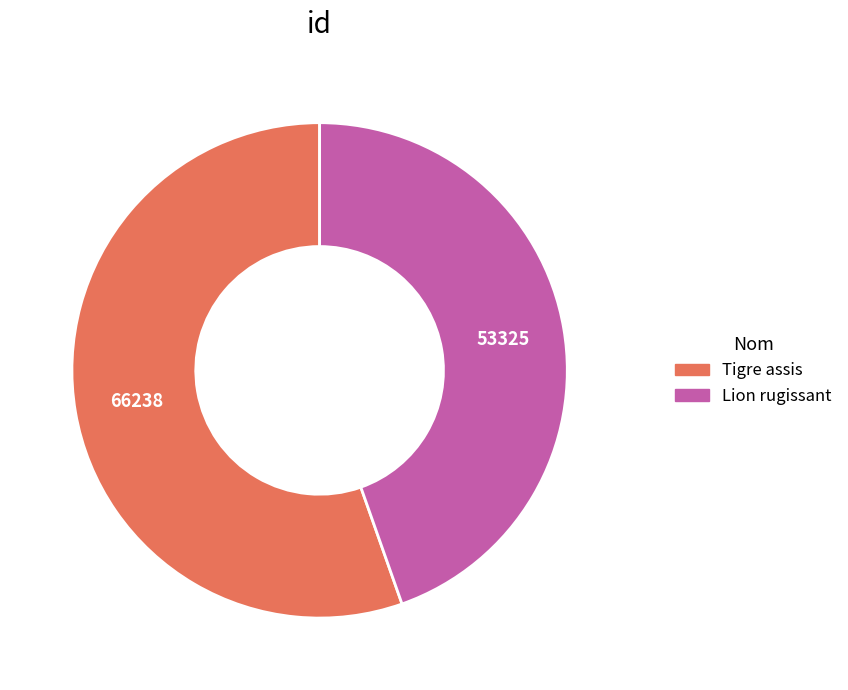

Rank the categories by value from highest to lowest.

Tigre assis, Lion rugissant